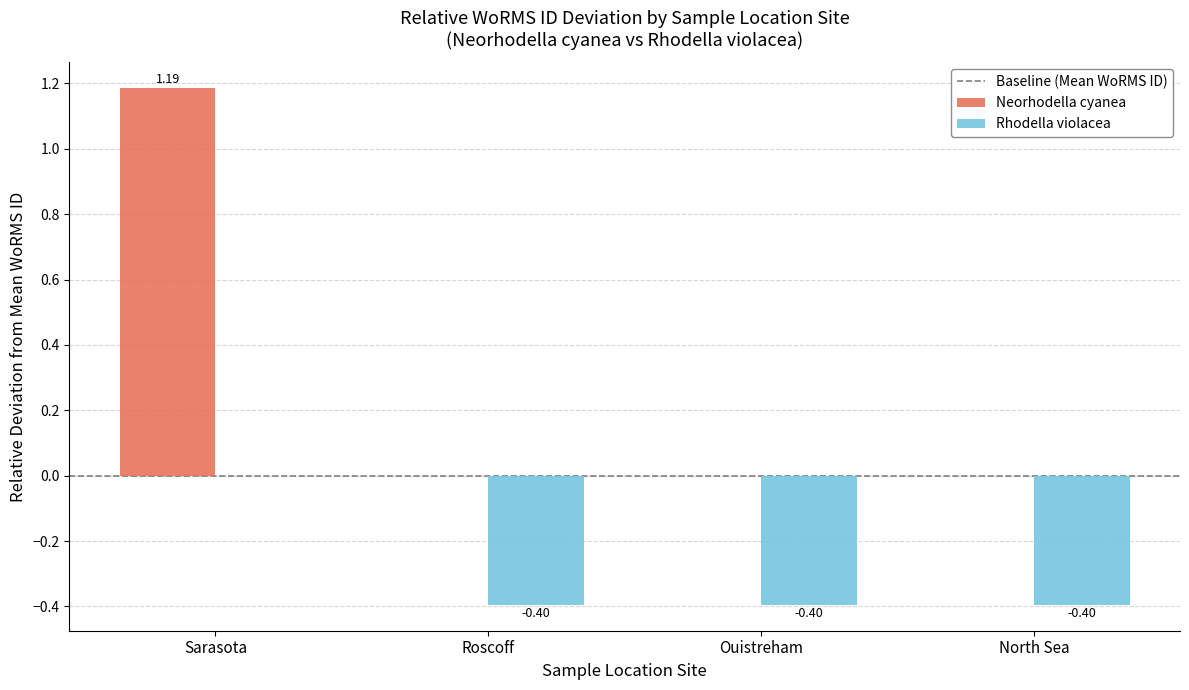

Which series changed the most between Sarasota and Roscoff?

Neorhodella cyanea